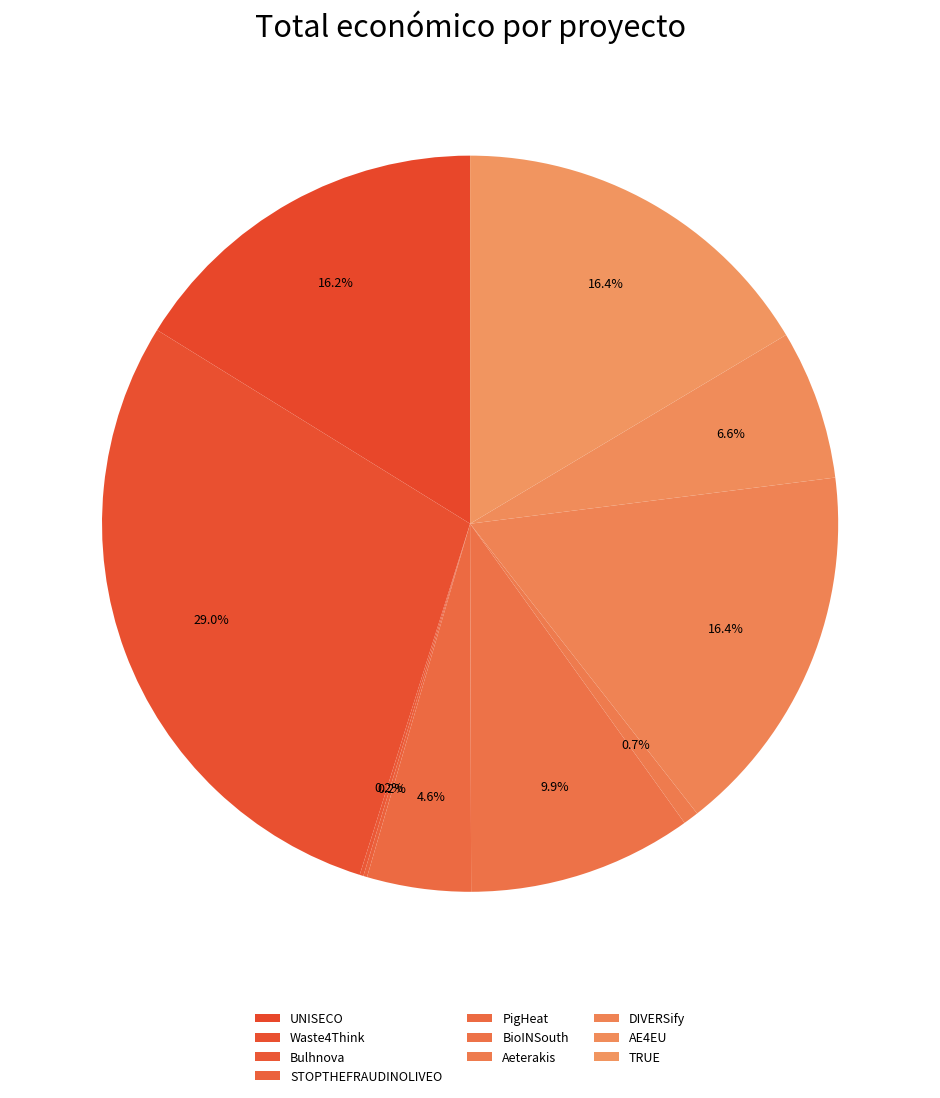

To the nearest percent, what portion does Waste4Think represent?

29%